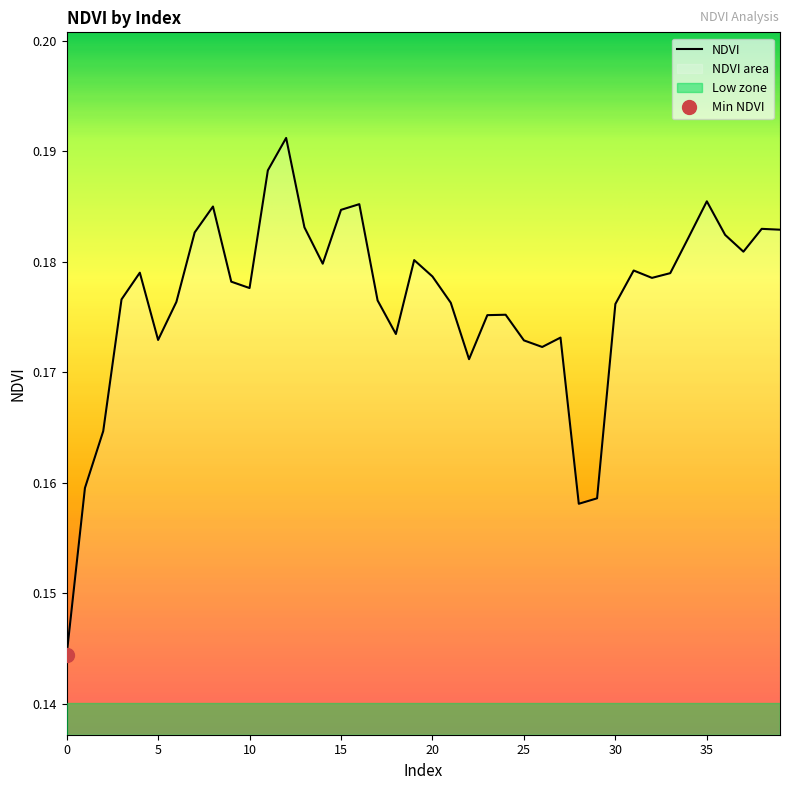

List the labels in order of value, smallest first.

0, 28, 29, 1, 2, 22, 26, 25, 5, 27, 18, 23, 24, 30, 21, 6, 17, 3, 10, 9, 32, 20, 33, 4, 31, 14, 19, 37, 34, 36, 7, 39, 38, 13, 15, 8, 16, 35, 11, 12